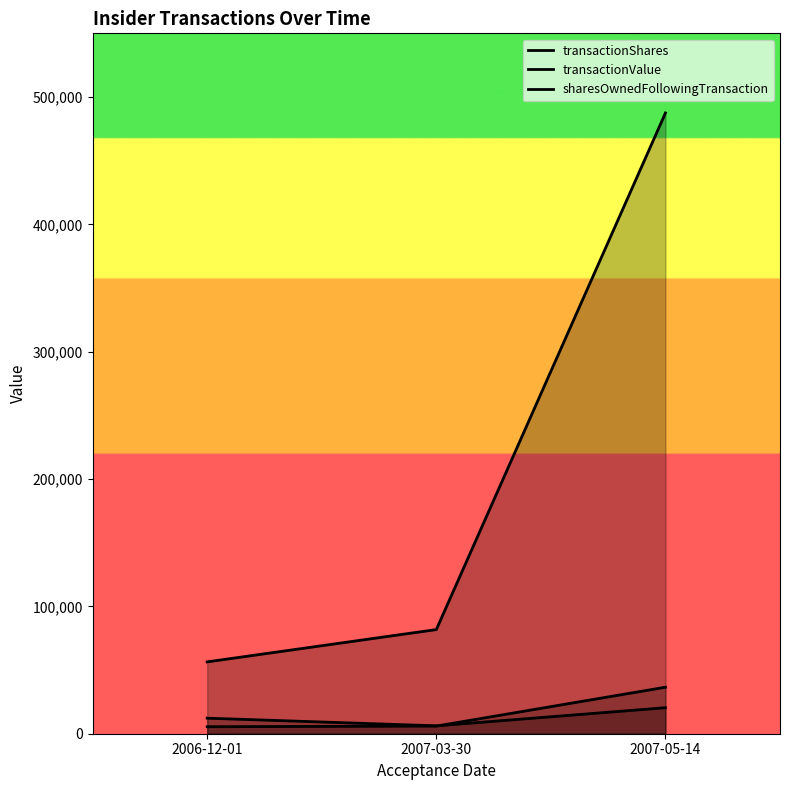

The value of transactionShares at 2007-05-14 is 21300. True or false?

False